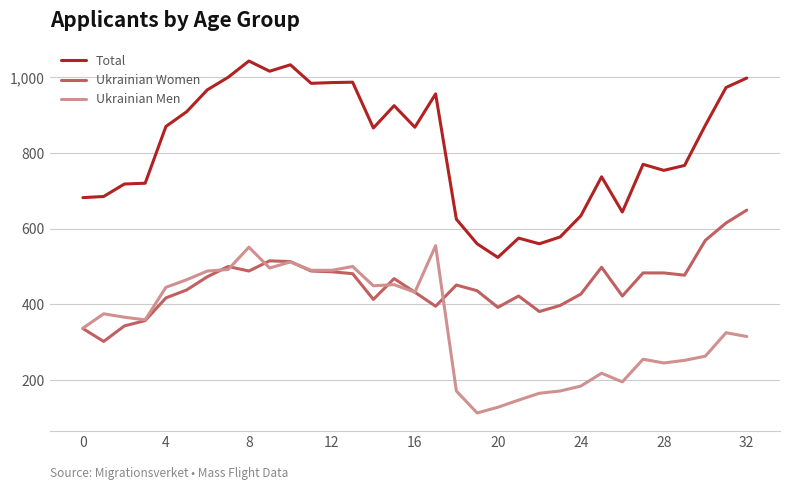

Does the chart have visible grid lines?

Yes